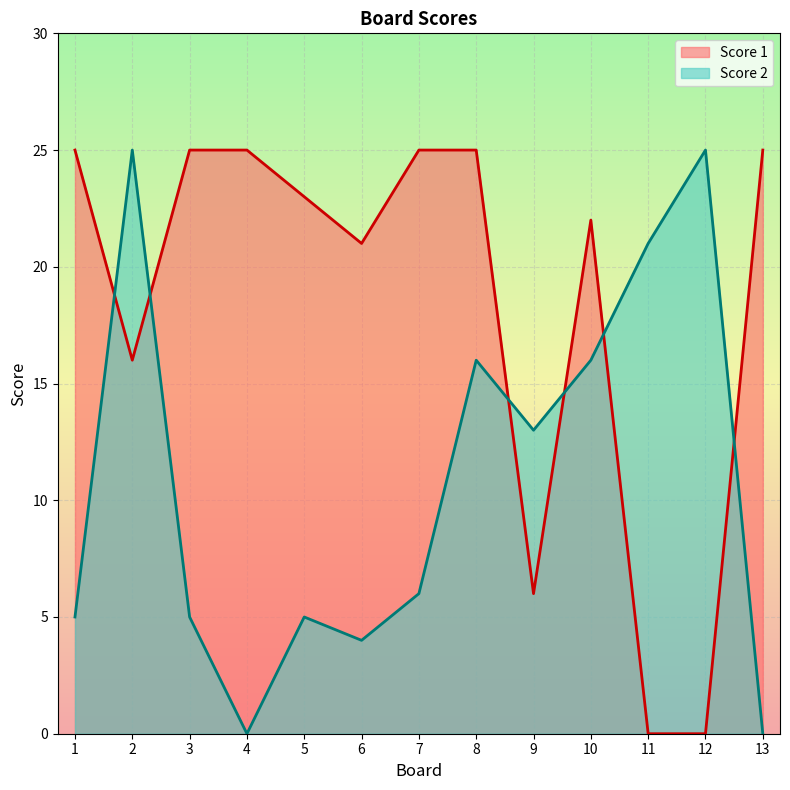

What is the approximate value of Score 2 at 5?

5